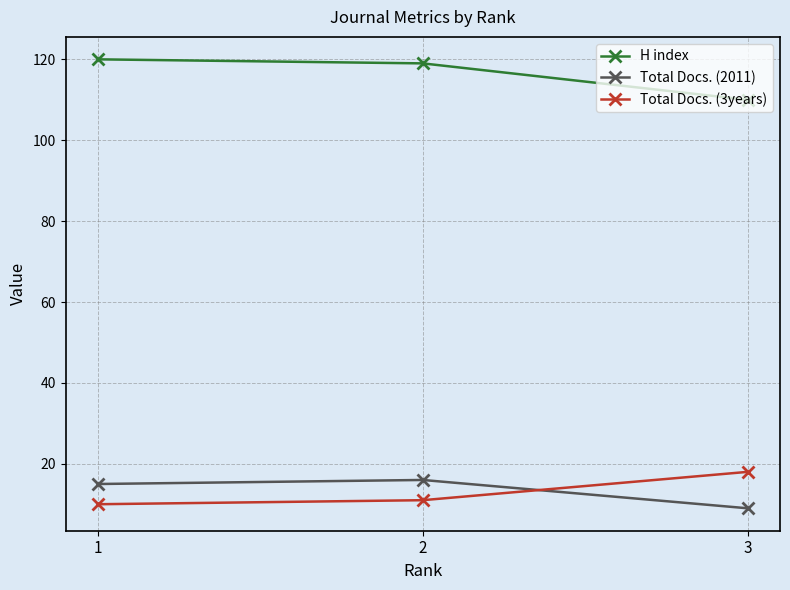

What is the value of the Total Docs. (2011) point at the 3rd from the left?

9